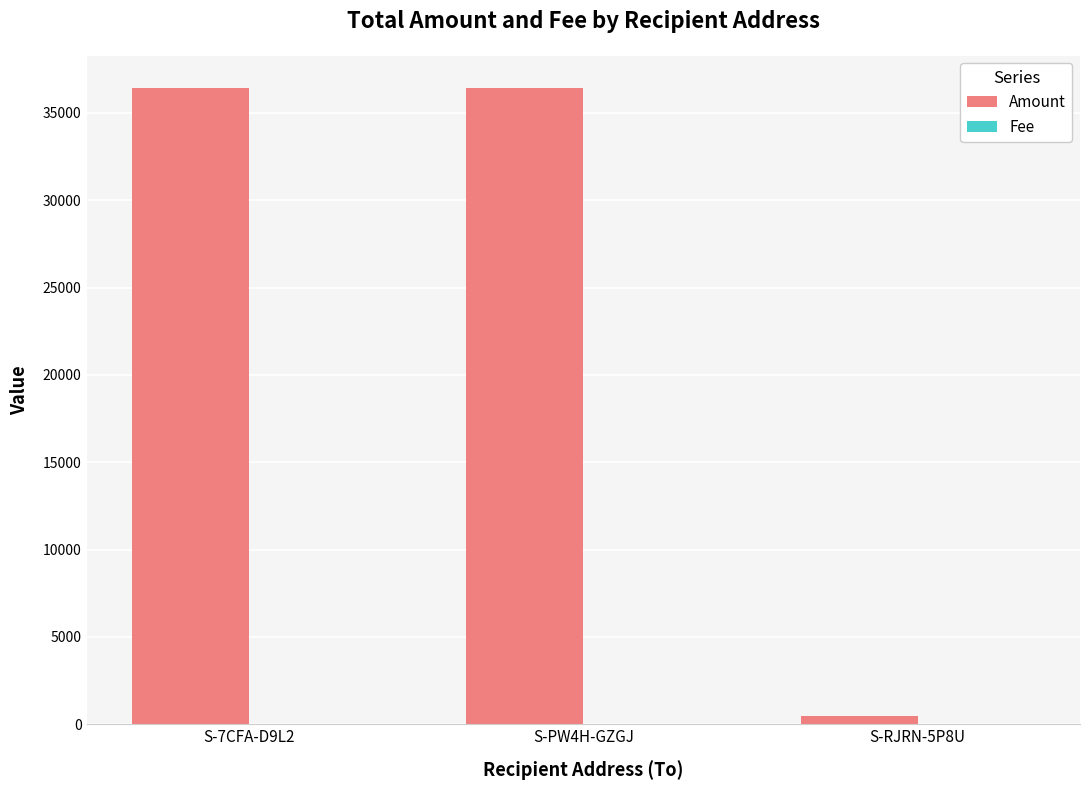

Between S-7CFA-D9L2 and S-RJRN-5P8U, which series saw the biggest shift?

Amount